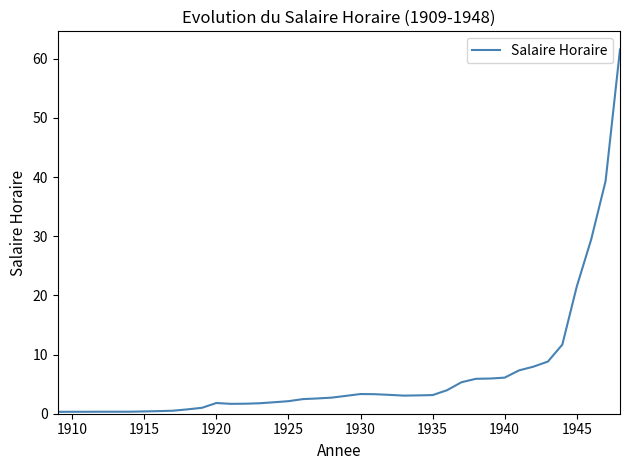

What is the difference between the maximum and minimum values?

61.3